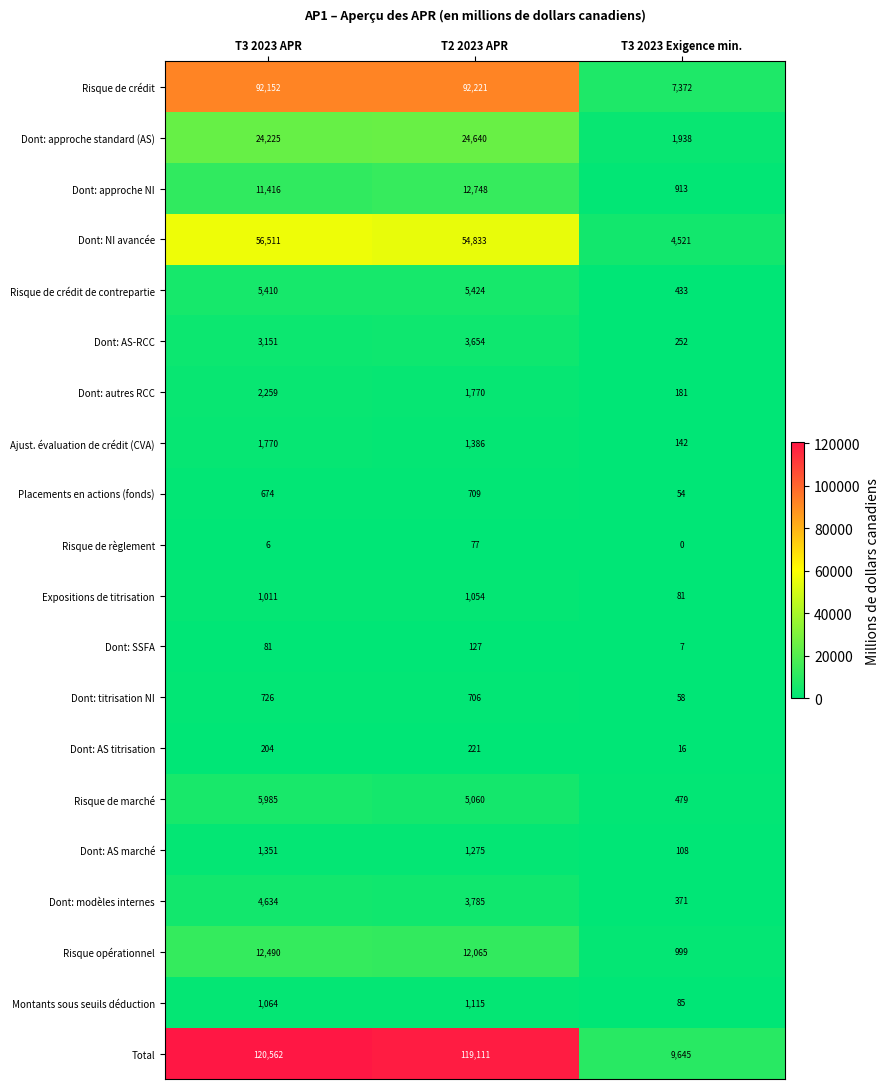

The value of Dont: autres RCC at T3 2023 Exigence min. is 243. True or false?

False